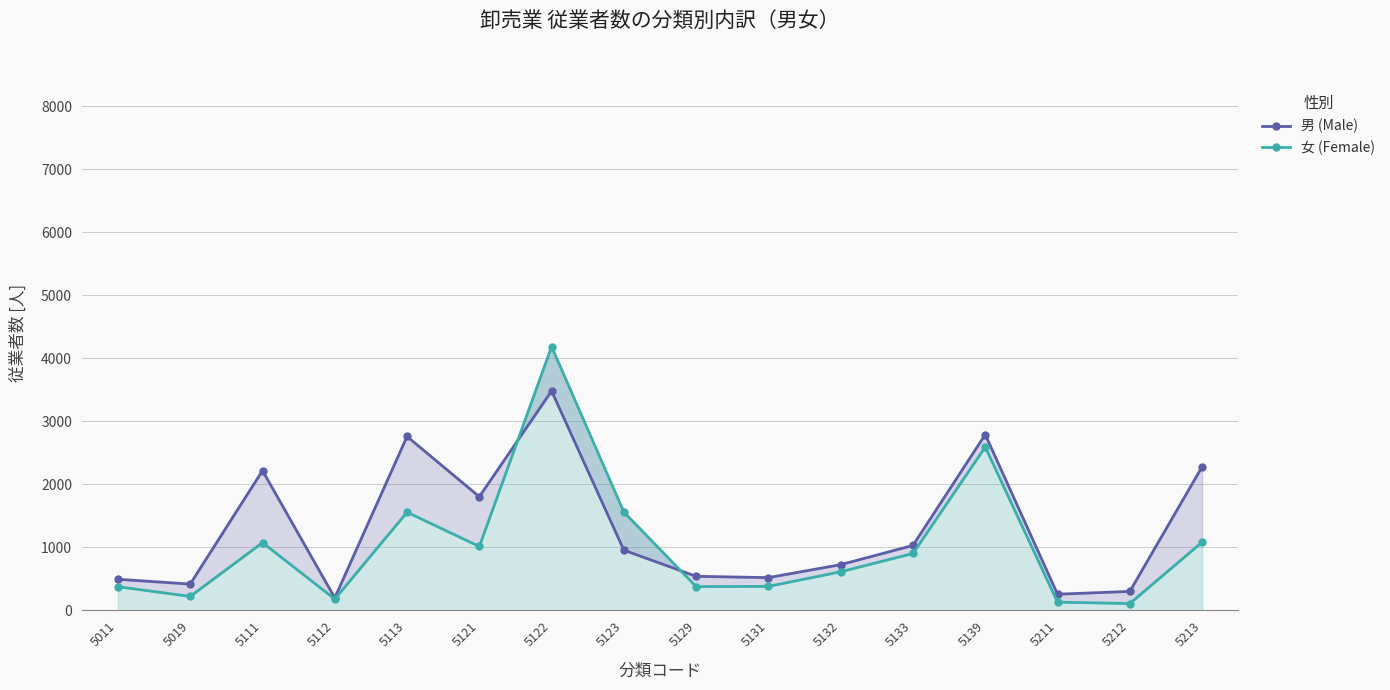

How many data points in 男 (Male) are less than 955?

8